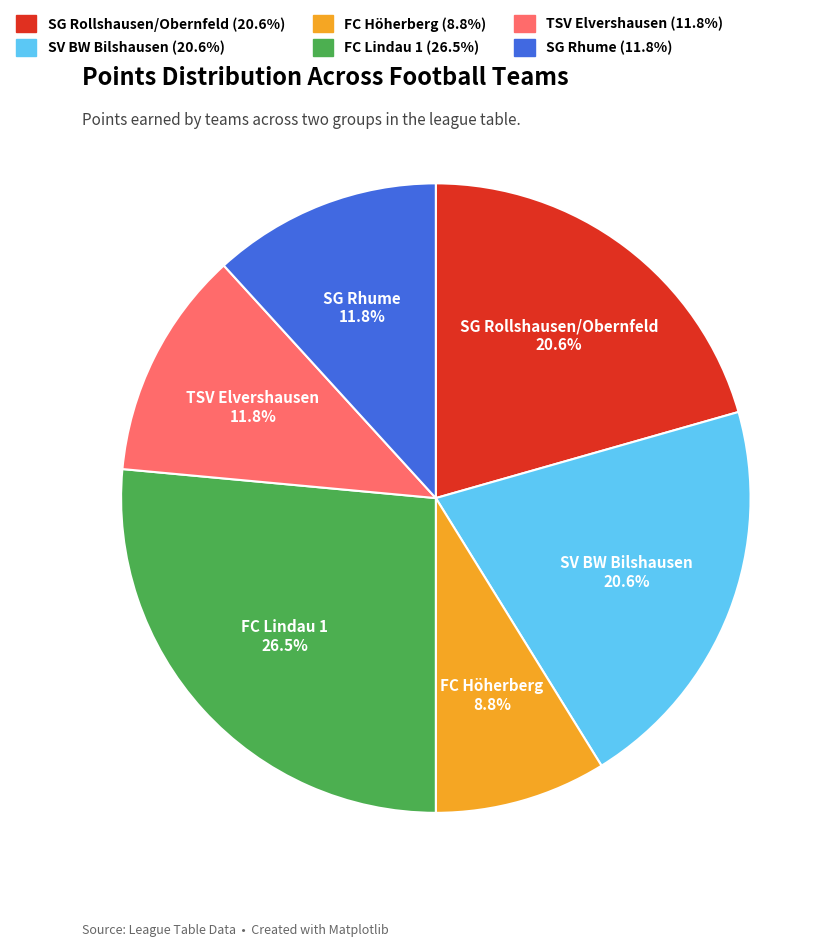

Does any single category account for the majority?

No